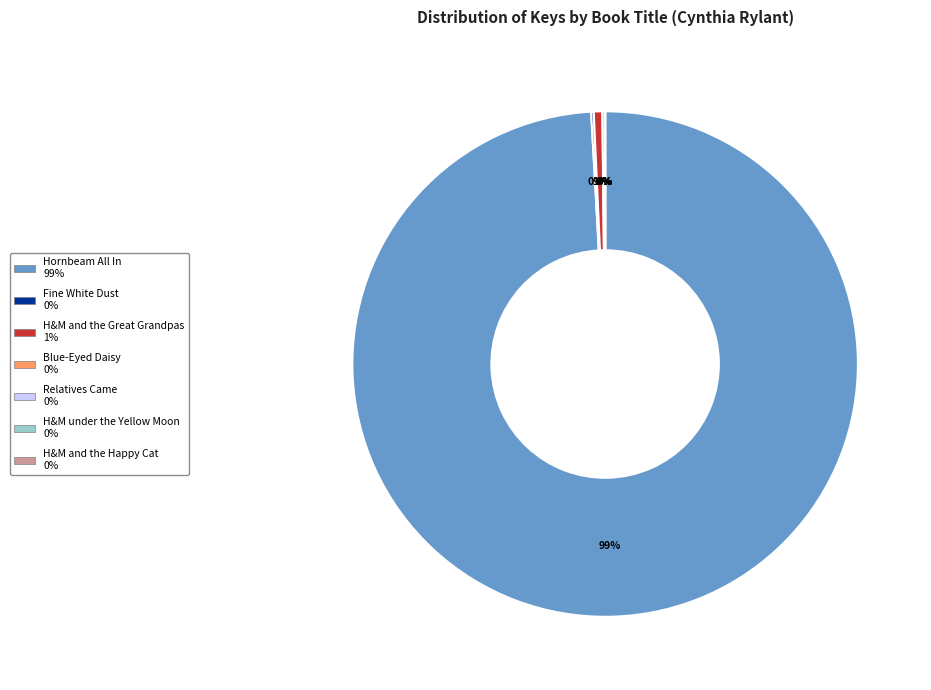

Is there a majority slice in this chart?

Yes